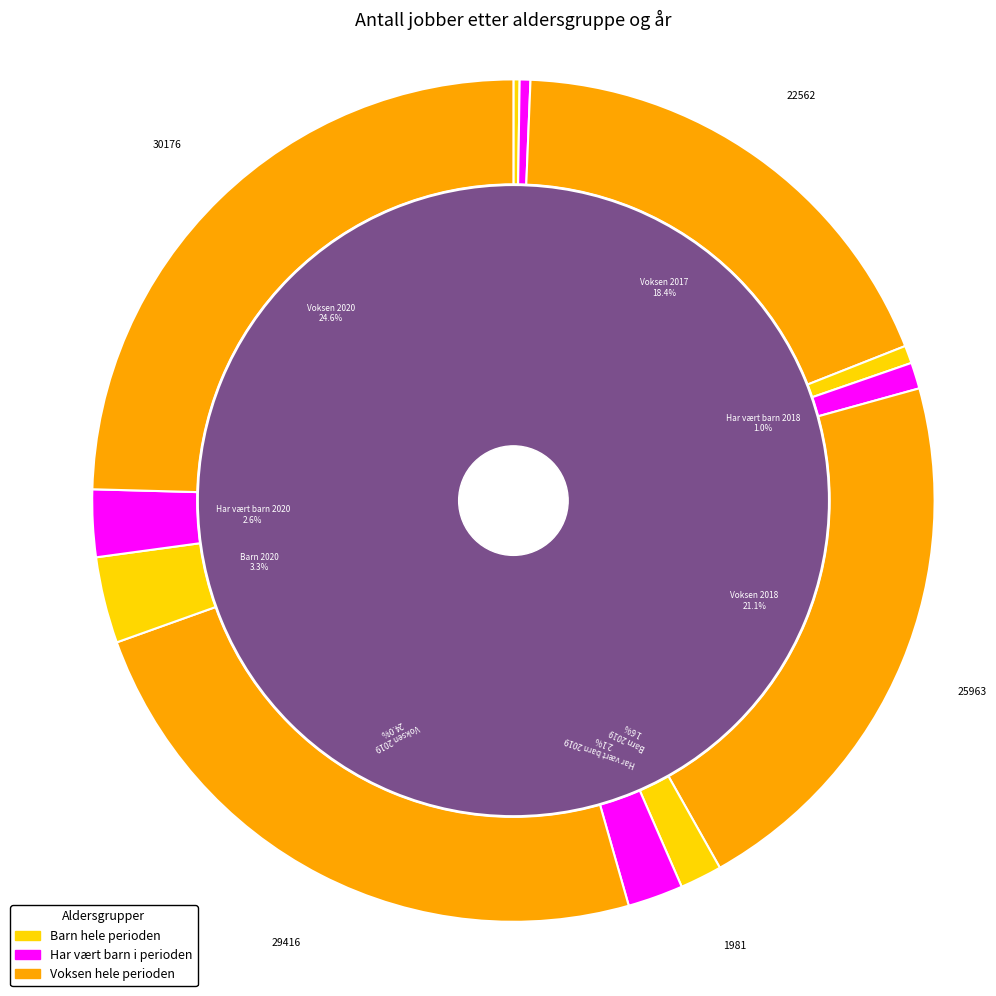

What is the change in value from Barn hele perioden 2019 to Har vært barn i perioden 2020?

+1186